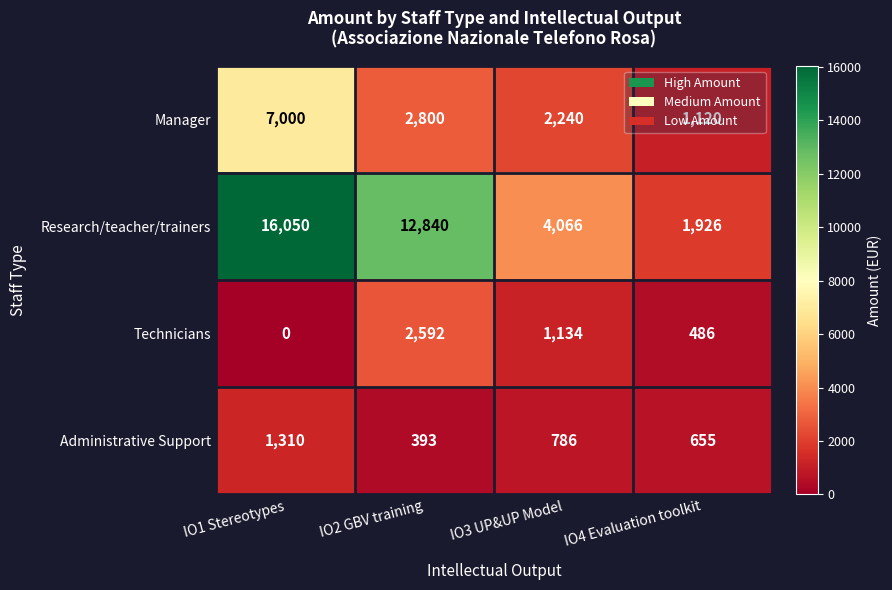

What is the total value across all series at IO4 Evaluation toolkit?

4187